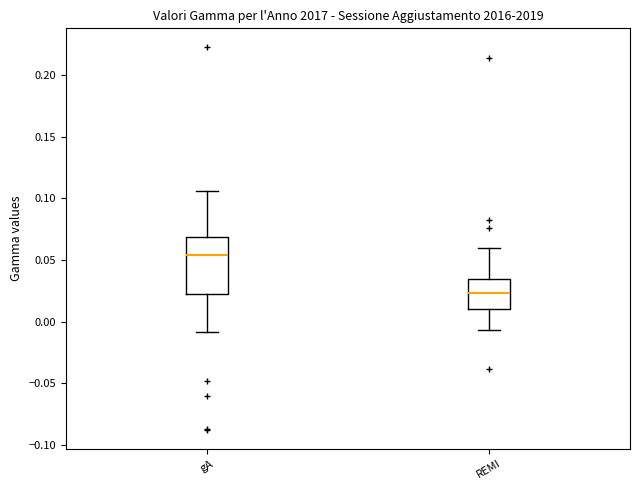

Which box is the tallest, from its lower edge to its upper edge?

gA